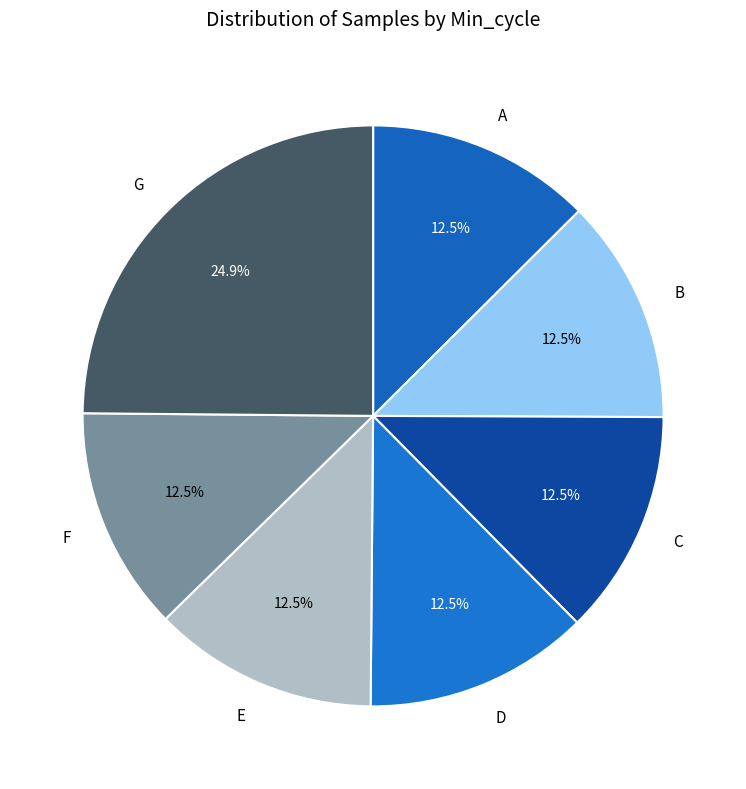

Do B and E together represent more than half of the pie?

No